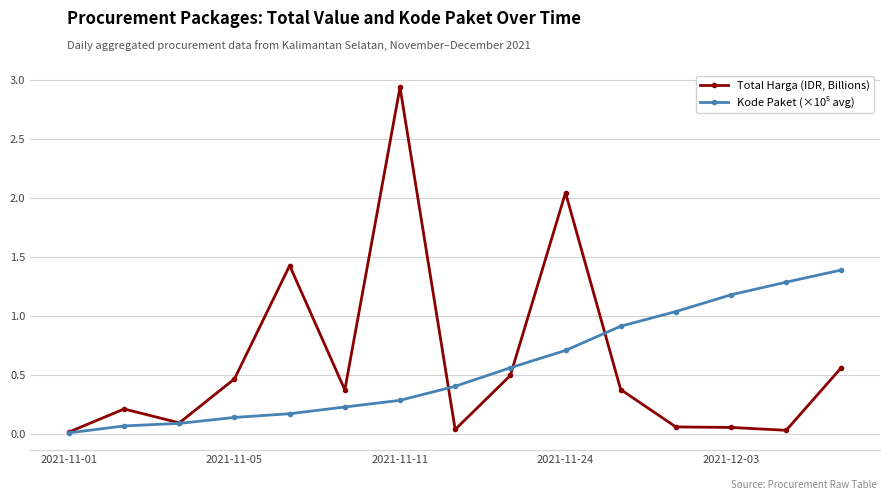

Which series has the widest spread of values?

Total Harga (IDR, Billions)